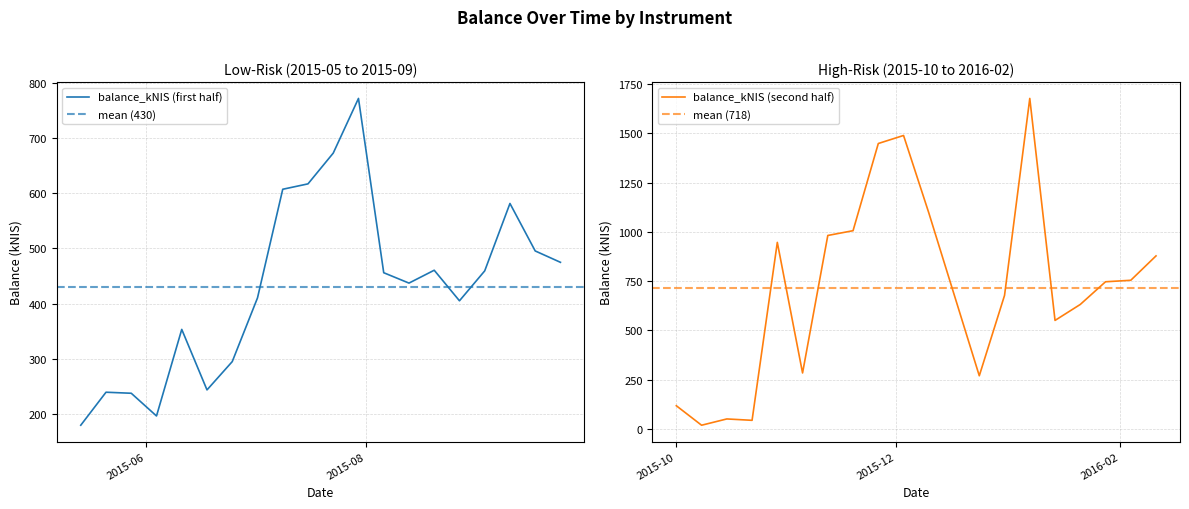

Does the chart display data point markers on the line(s)?

No